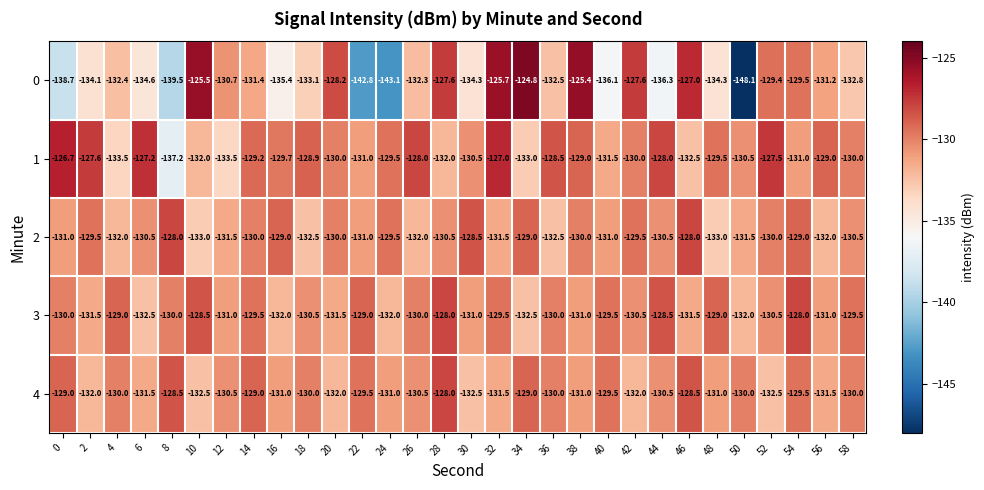

True or false: 3 has a value of -130.0 at 8.

True